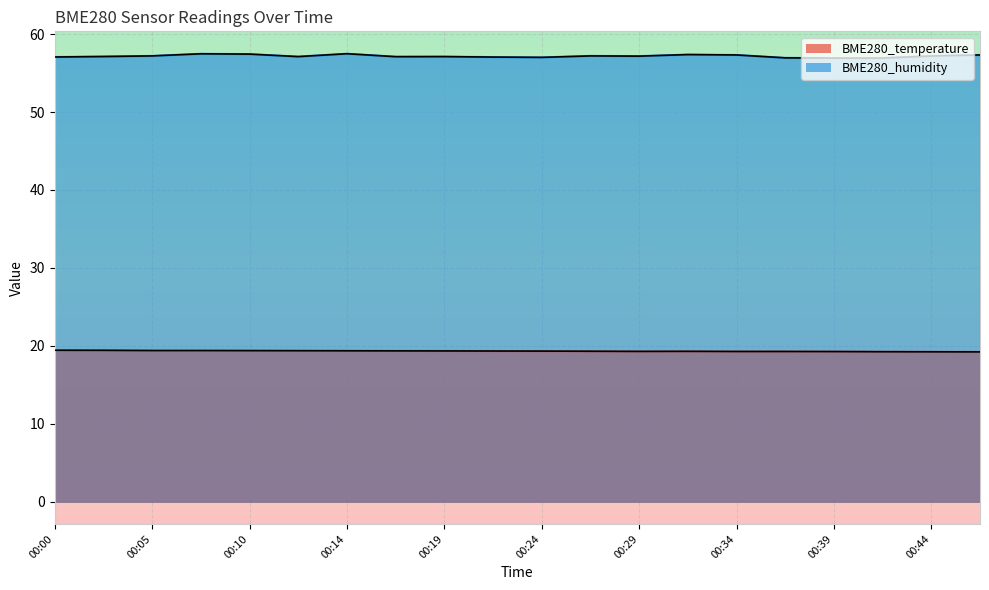

What is the value of the BME280_humidity point at the 8th from the left?

57.1